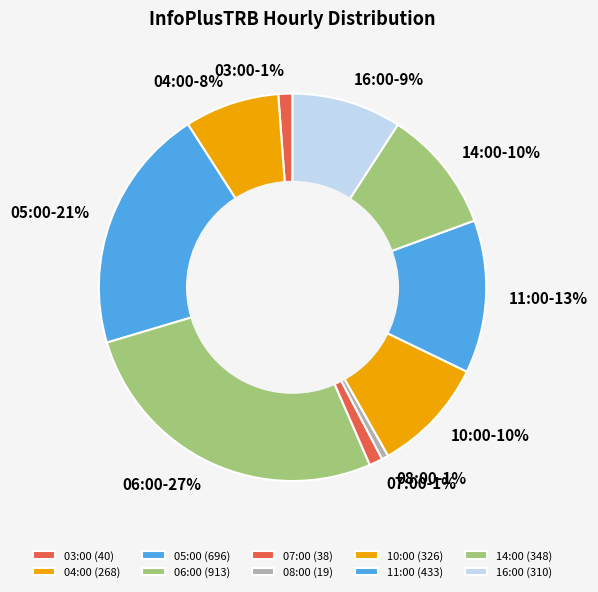

What percentage is the 16:00 slice, to the nearest percent?

9%